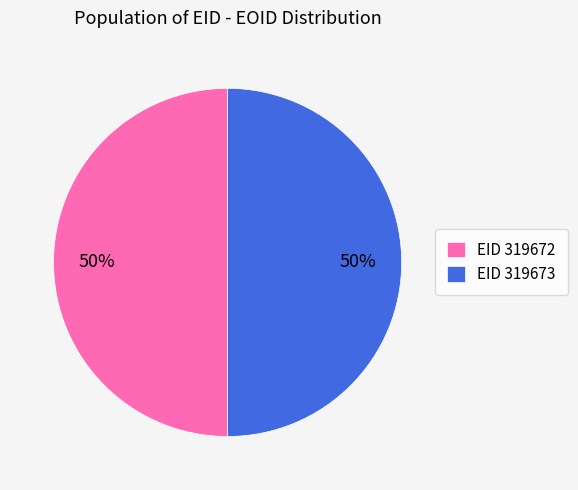

Count the number of slices in the pie.

2